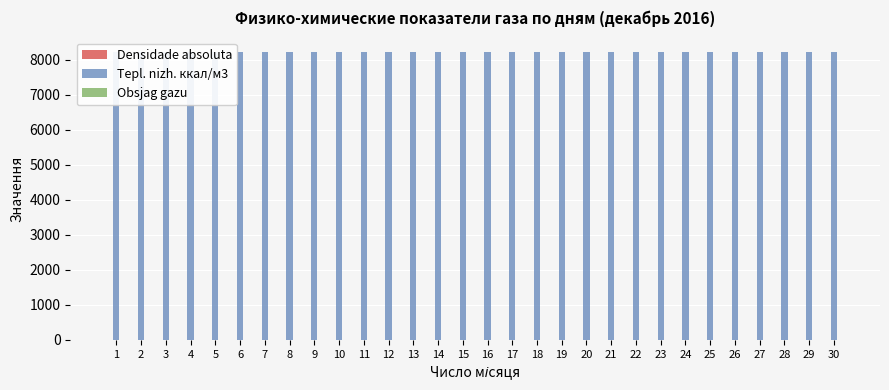

True or false: Densidade absoluta has a value of 0.3 at 5.

False